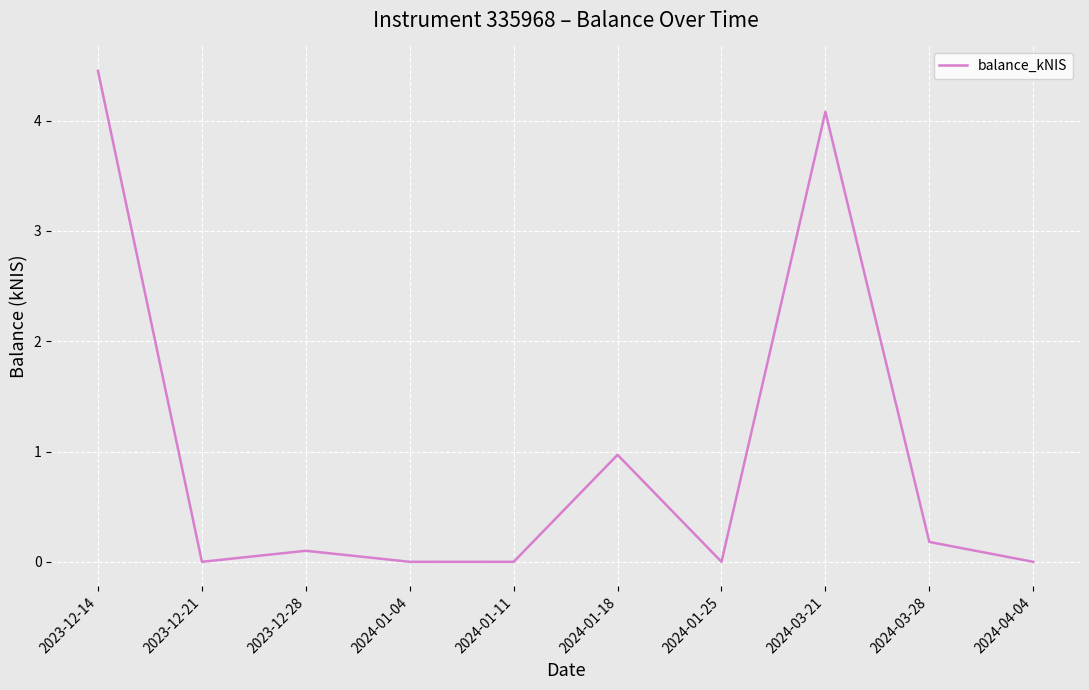

What is the change in value from 2024-03-21 to 2024-04-04?

-4.1